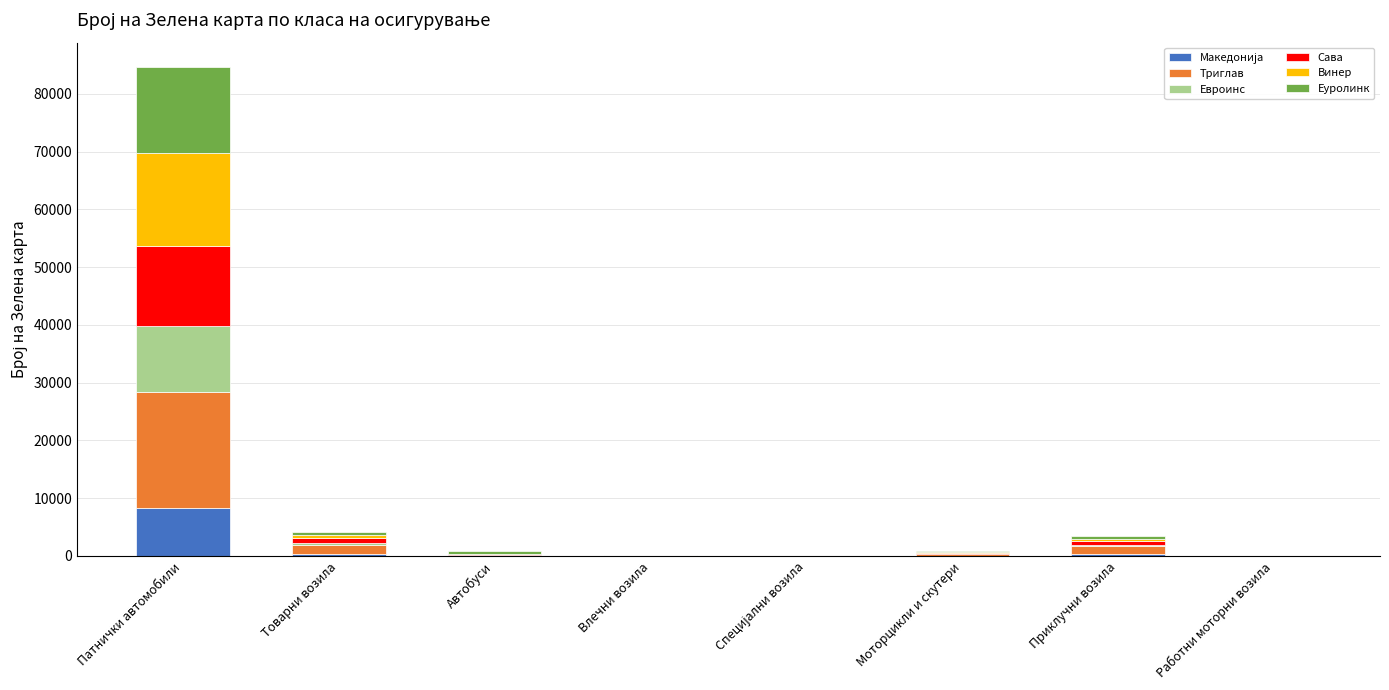

At which category is the sum across all series the highest?

Патнички автомобили